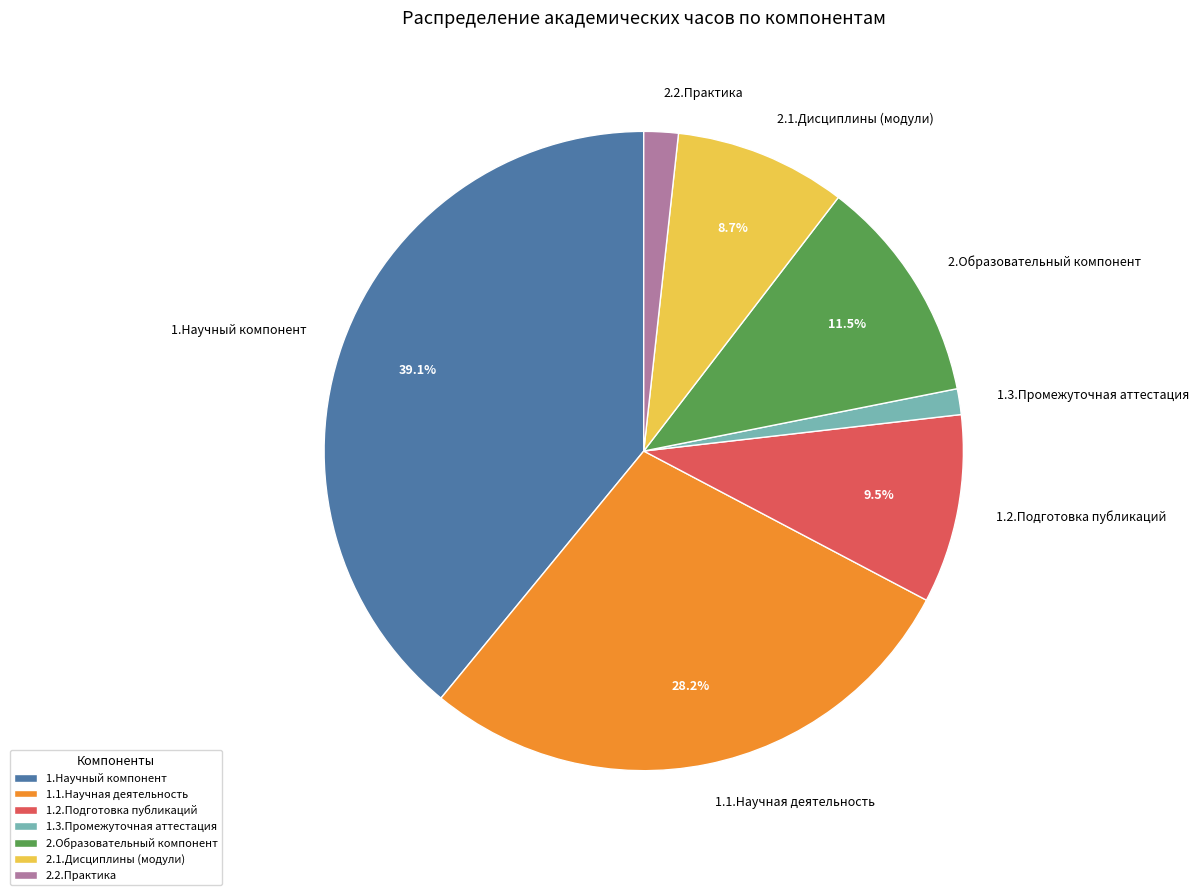

True or false: 1.3.Промежуточная аттестация accounts for 1% of the total.

True